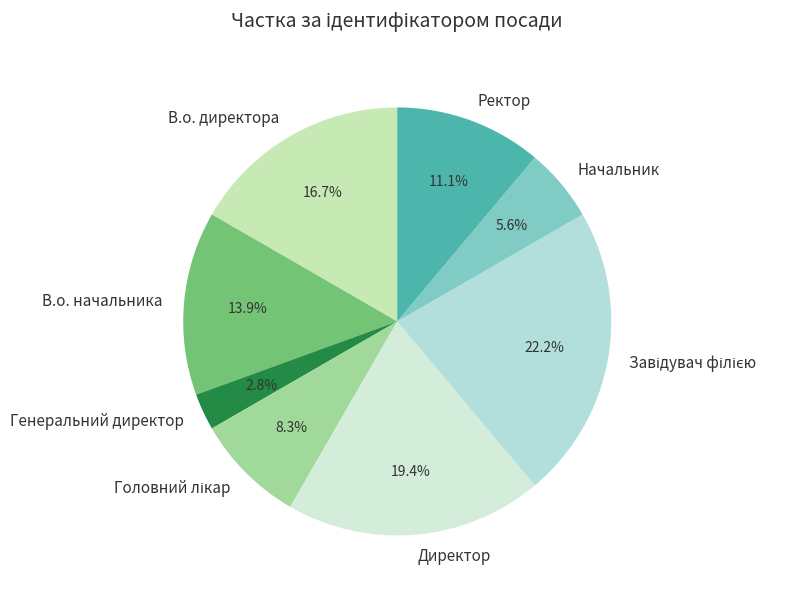

Which has a higher value, Директор or В.о. начальника?

Директор